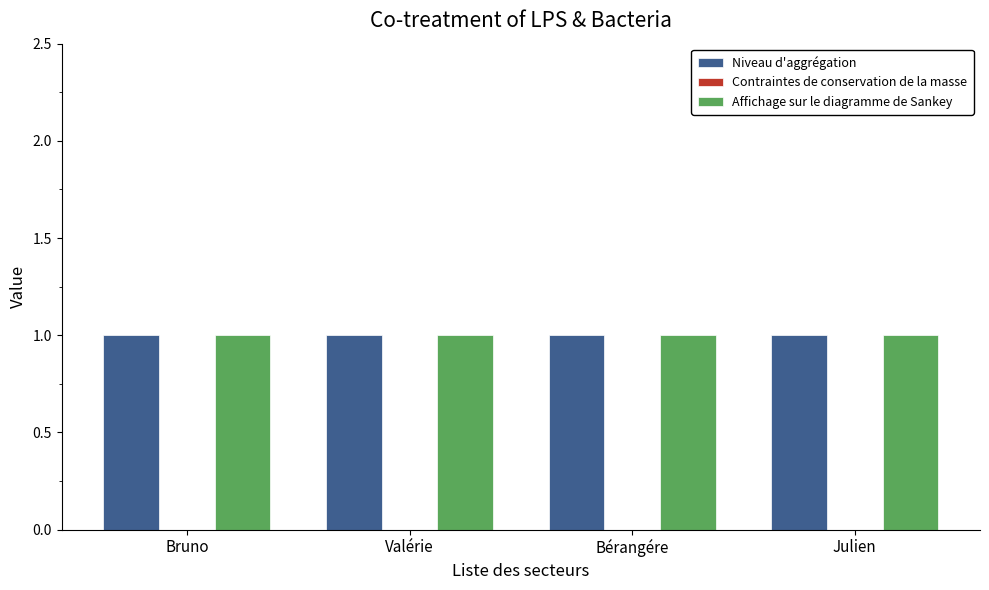

What is the label of the 1st bar from the right?

Julien